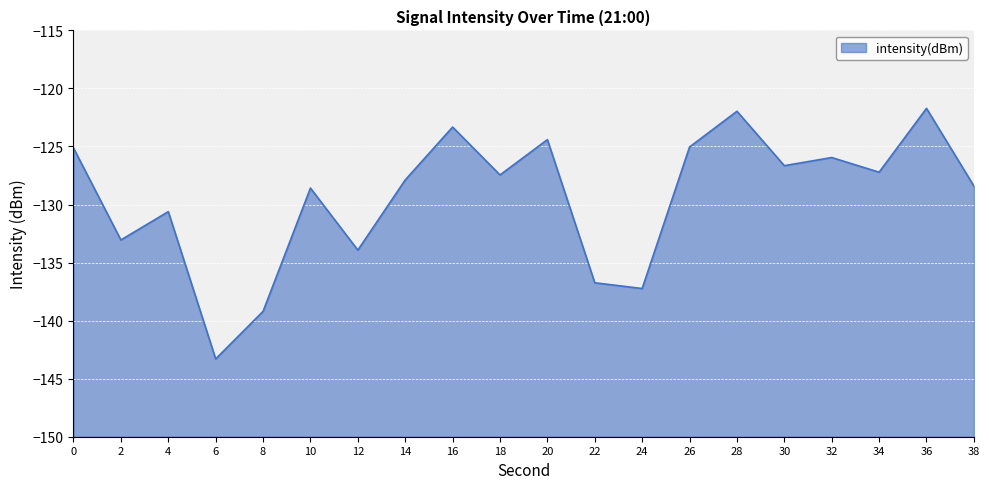

The chart shows a value of -128.4 at 38. True or false?

True